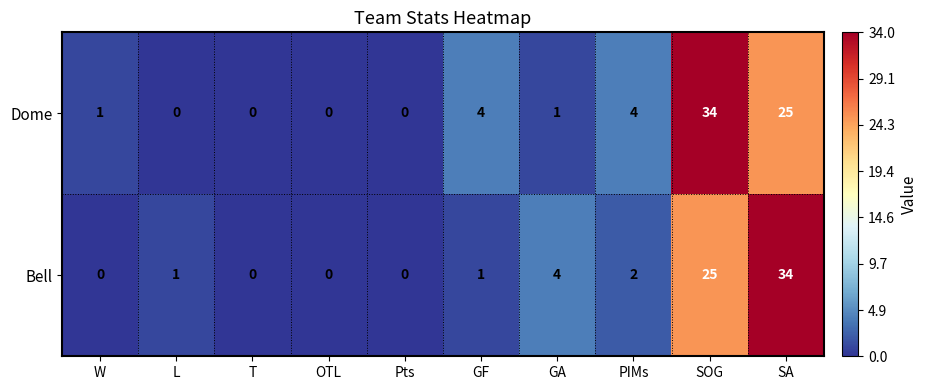

Which series has the largest total across all categories?

Dome